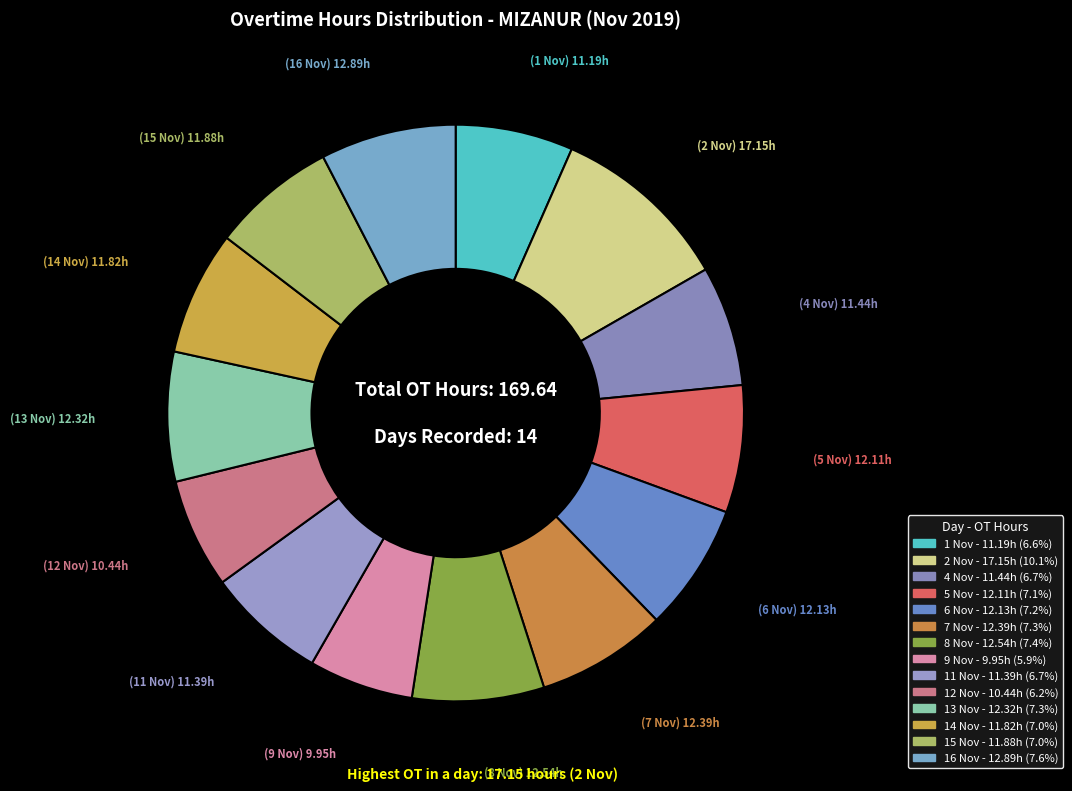

Do 9 Nov and 4 Nov together represent more than half of the pie?

No